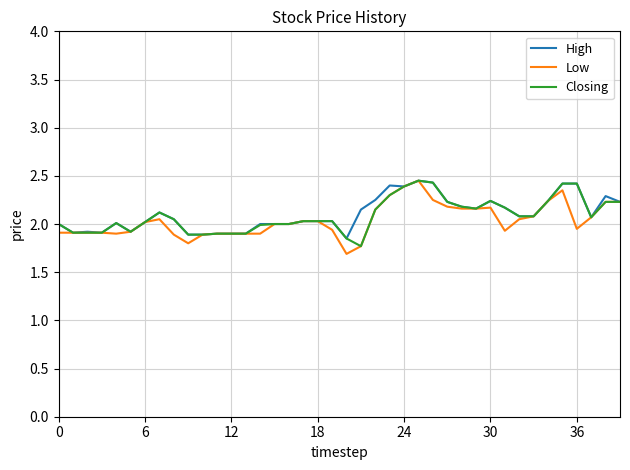

At how many categories does at least one series exceed 1?

40